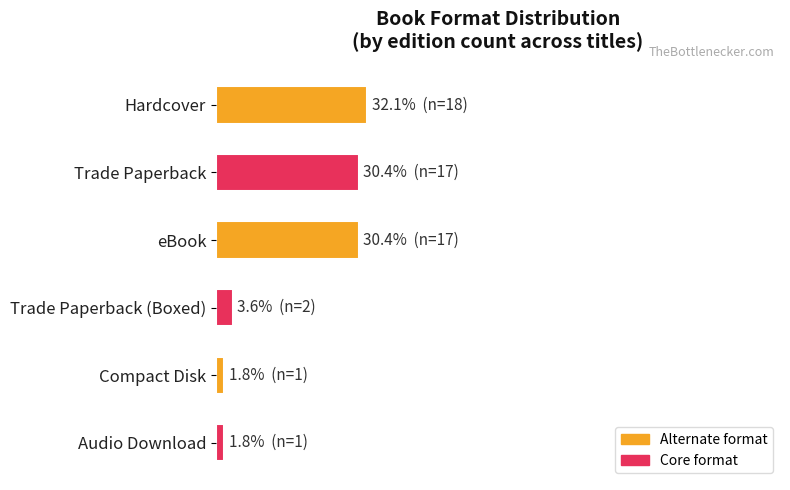

Does the chart contain any negative values?

No